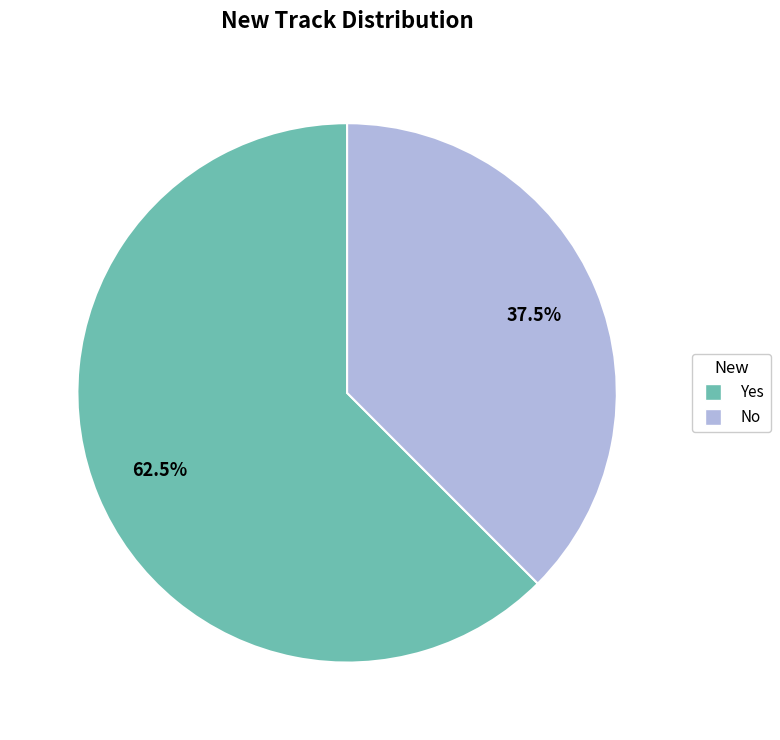

To the nearest percent, what is the average slice percentage?

50%